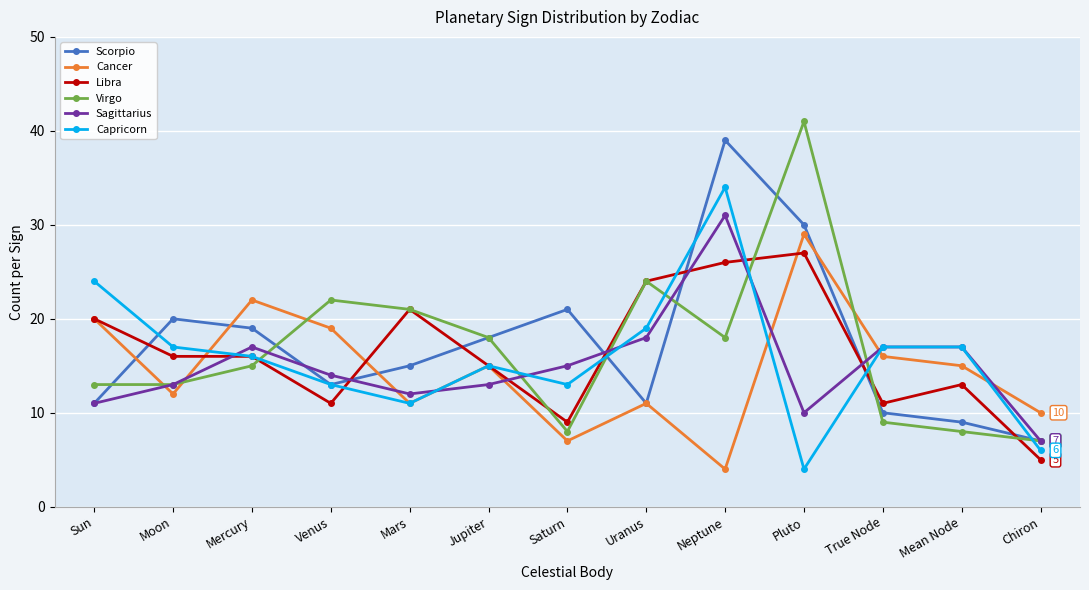

What is the maximum value shown in the chart?

41